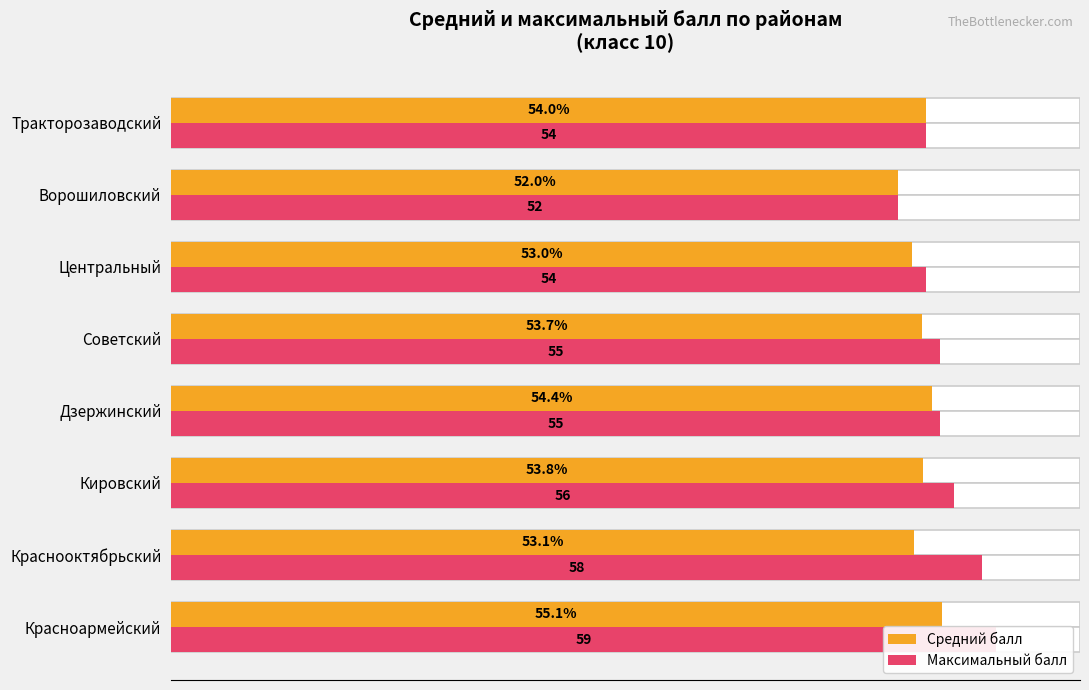

How many Максимальный балл values are between 54 and 58?

6